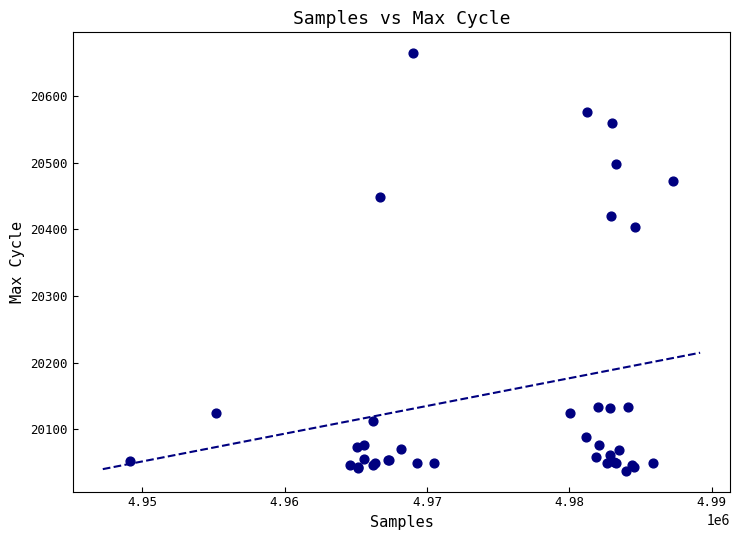

What Y value in the scatter plot is closest to 20351?

20404